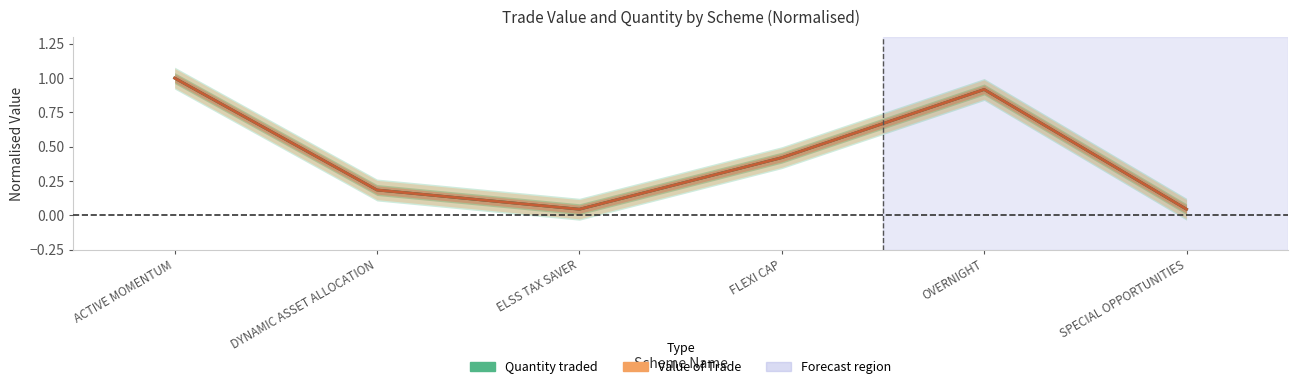

Count the number of categories in the chart.

6